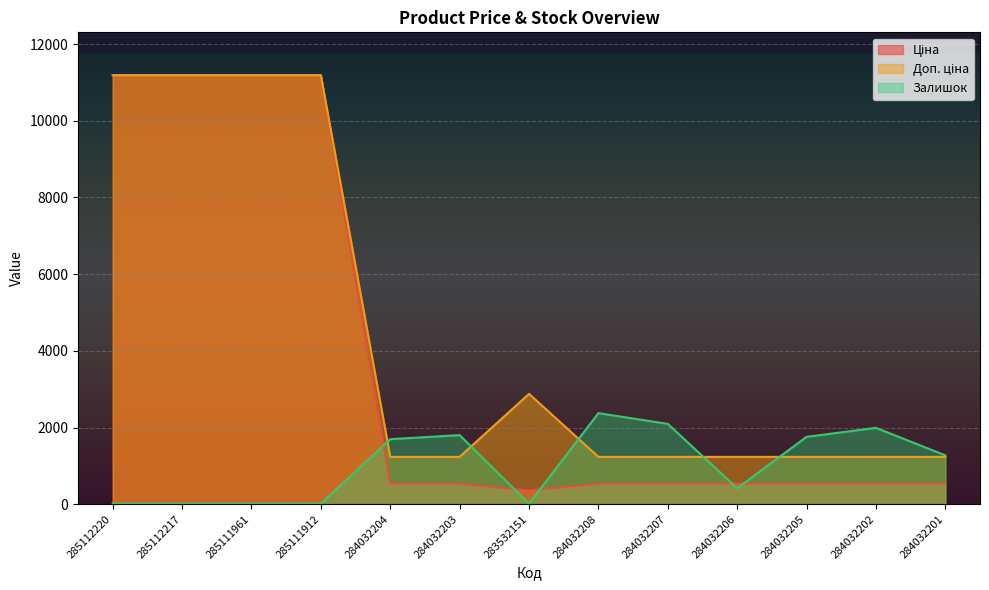

Where does the Ціна series first go above 539?

285112220